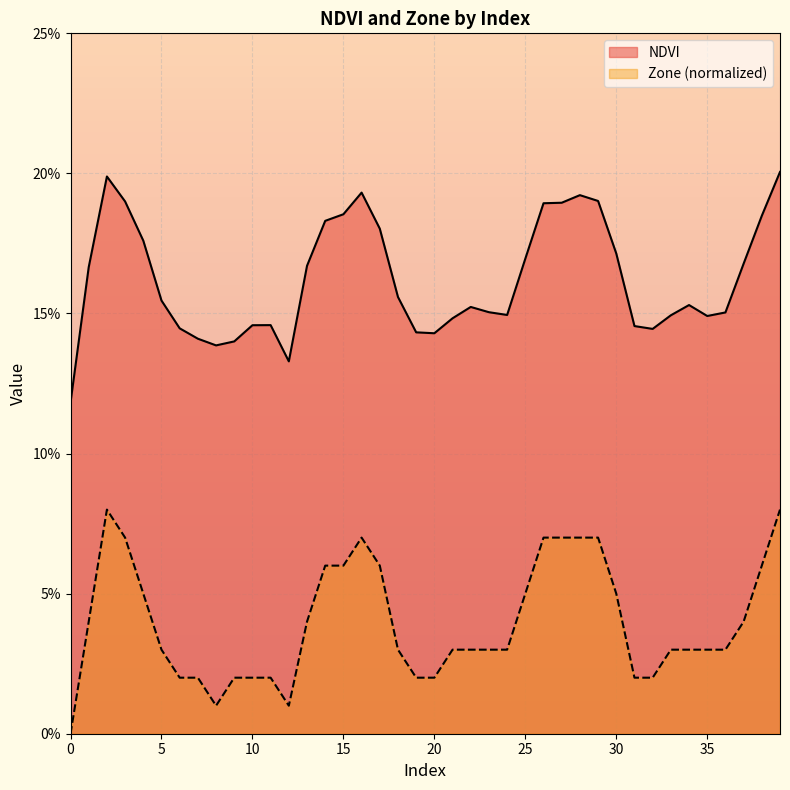

How many Zone values are between 0 and 1?

40